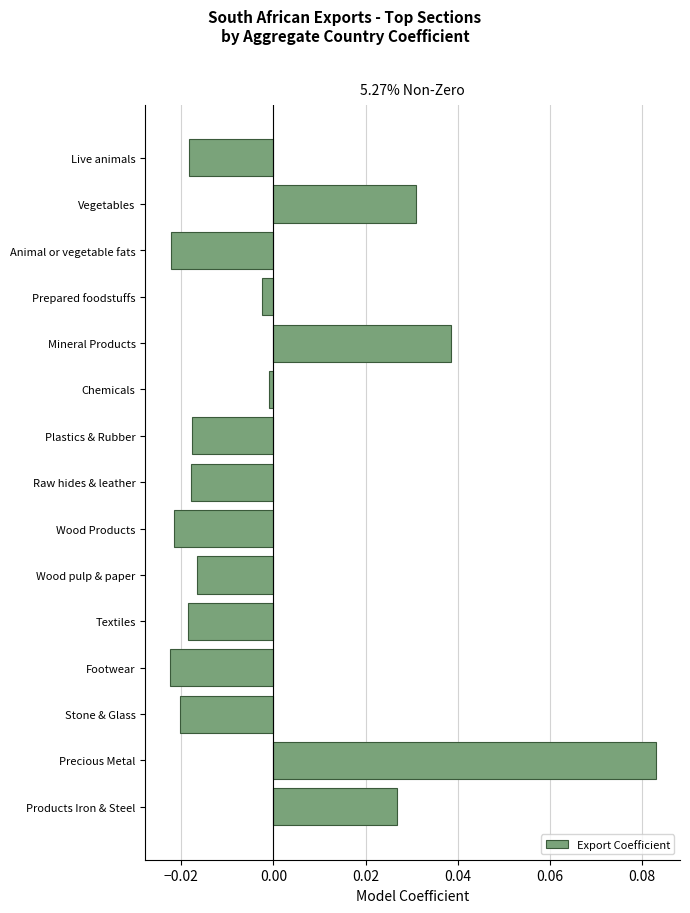

How many bars are there in total?

15